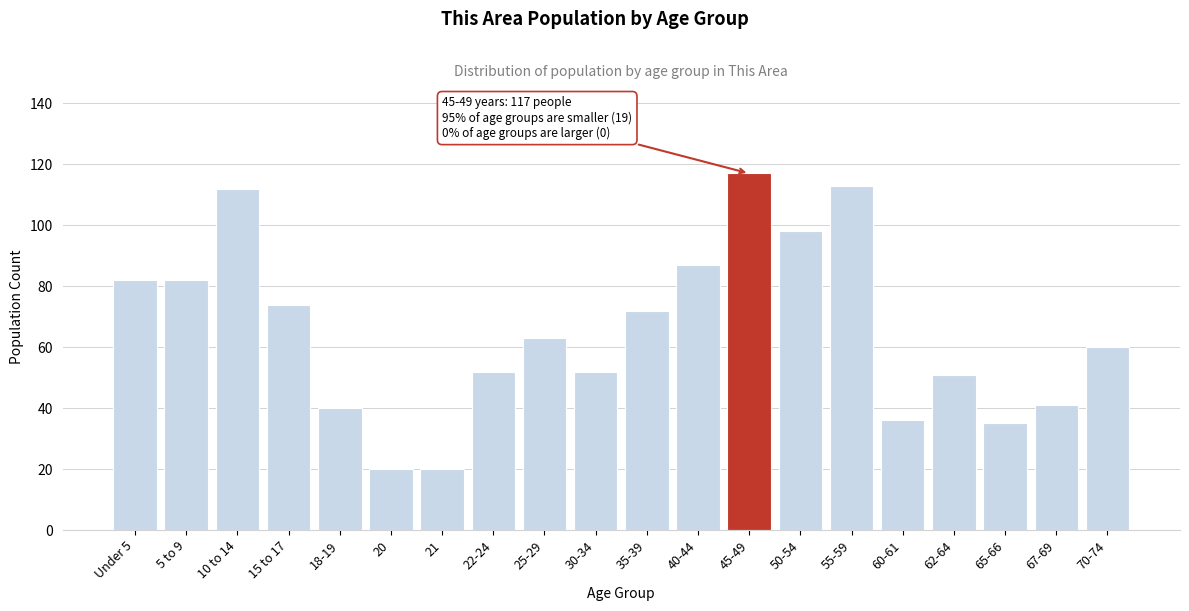

Reading right to left, transcribe all the data shown in this chart.

70-74=60	67-69=41	65-66=35	62-64=51	60-61=36	55-59=113	50-54=98	45-49=117	40-44=87	35-39=72	30-34=52	25-29=63	22-24=52	21=20	20=20	18-19=40	15 to 17=74	10 to 14=112	5 to 9=82	Under 5=82